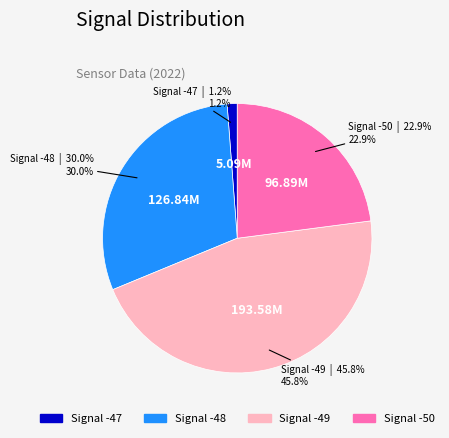

Does any single category account for the majority?

No